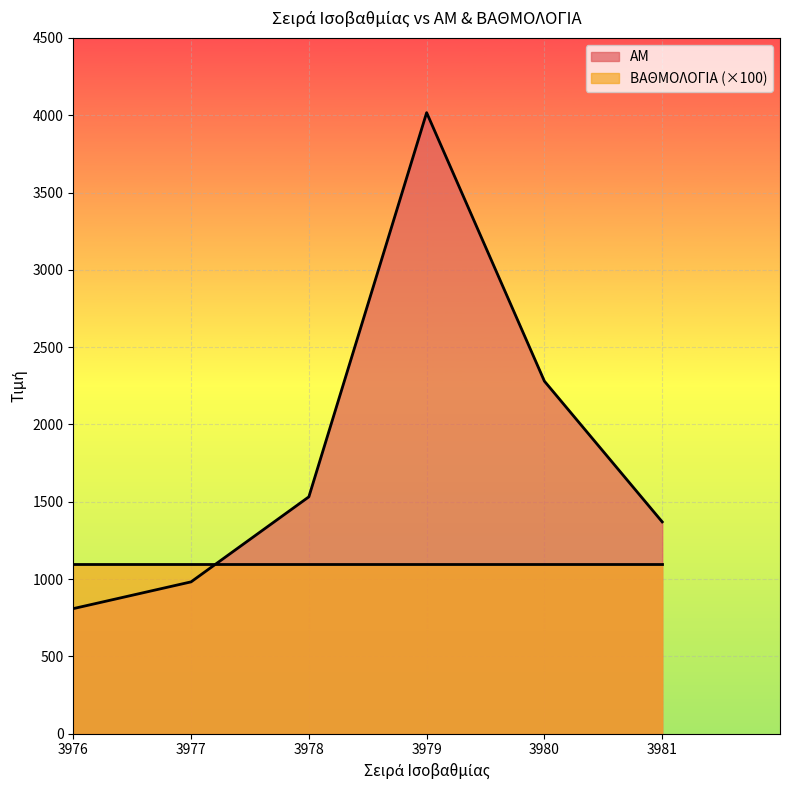

Which category has the highest value across all series?

3979